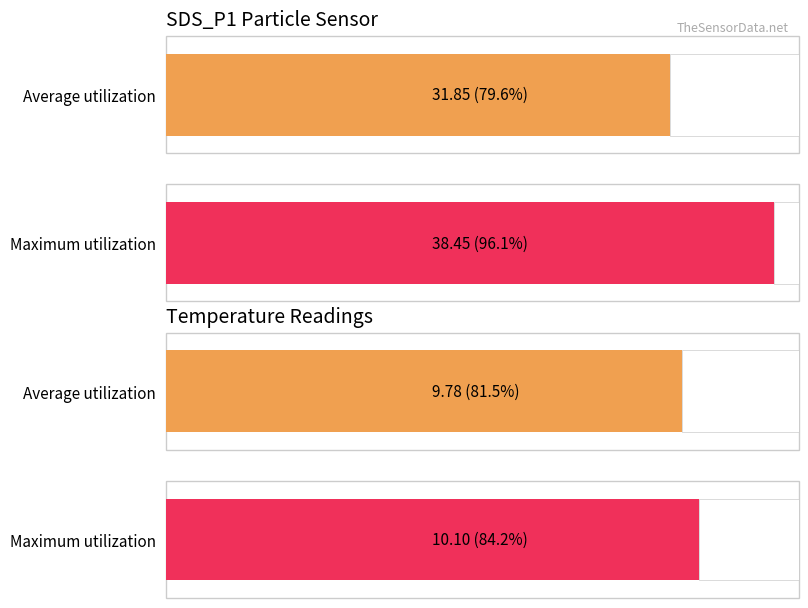

List the series in order of their peak value, highest first.

SDS_P1, Temp